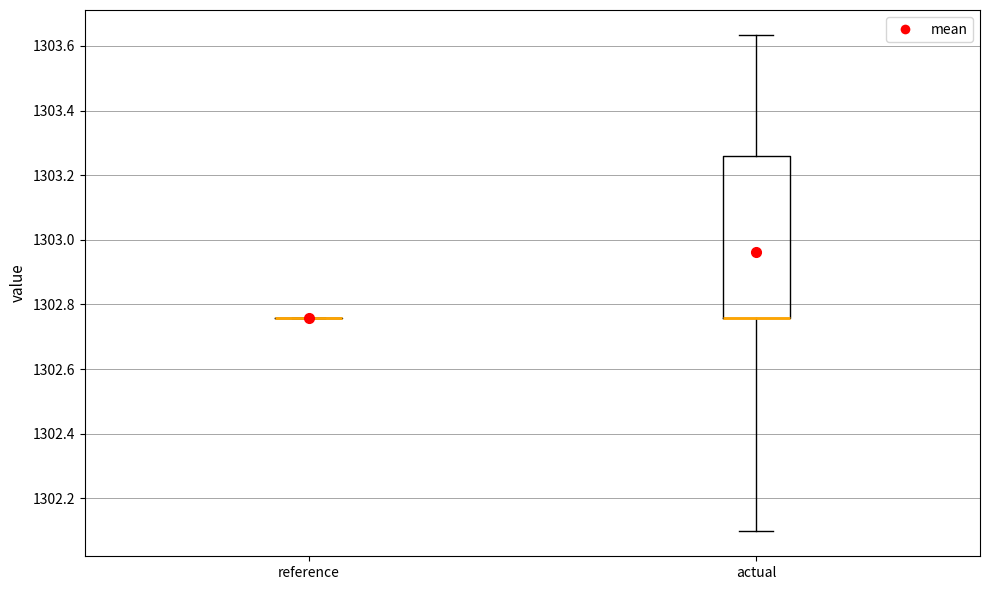

Reading left to right, transcribe this box plot: for each box, give where its median line is, the range the box spans, and where its two whiskers end, as read against the y-axis. The values are not printed on the chart, so give them approximately, as read against the axis.

reference: box collapsed to a line at 1302.76, whiskers 1302.76 to 1302.76
actual: median 1302.76 (drawn on the box's lower edge), box 1302.76 to 1303.26, whiskers 1302.10 to 1303.64